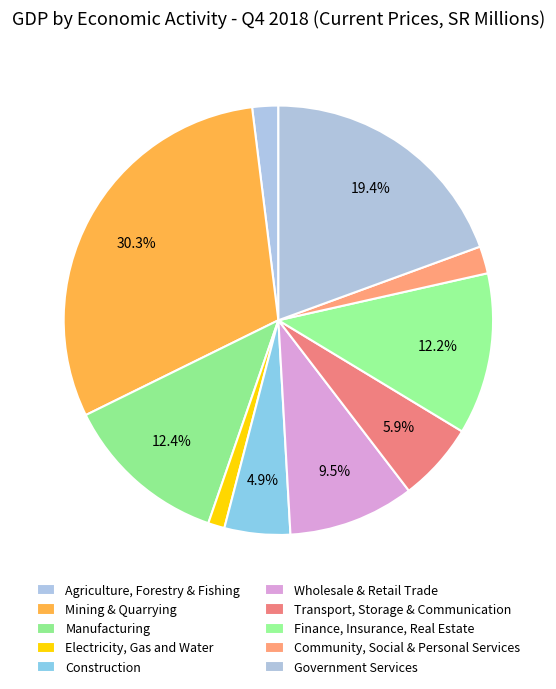

Does Transport, Storage & Communication represent more than half of the total?

No